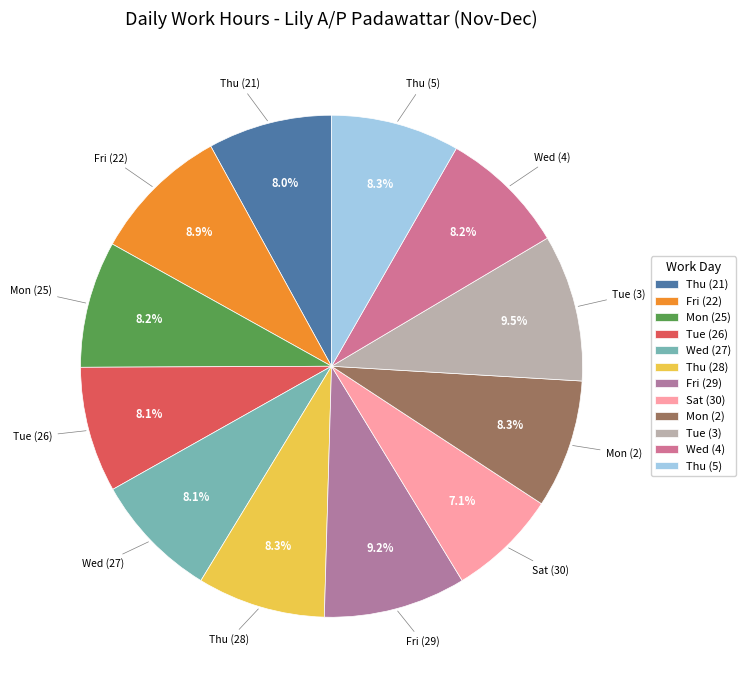

The Mon (2) slice represents 20% of the pie. True or false?

False